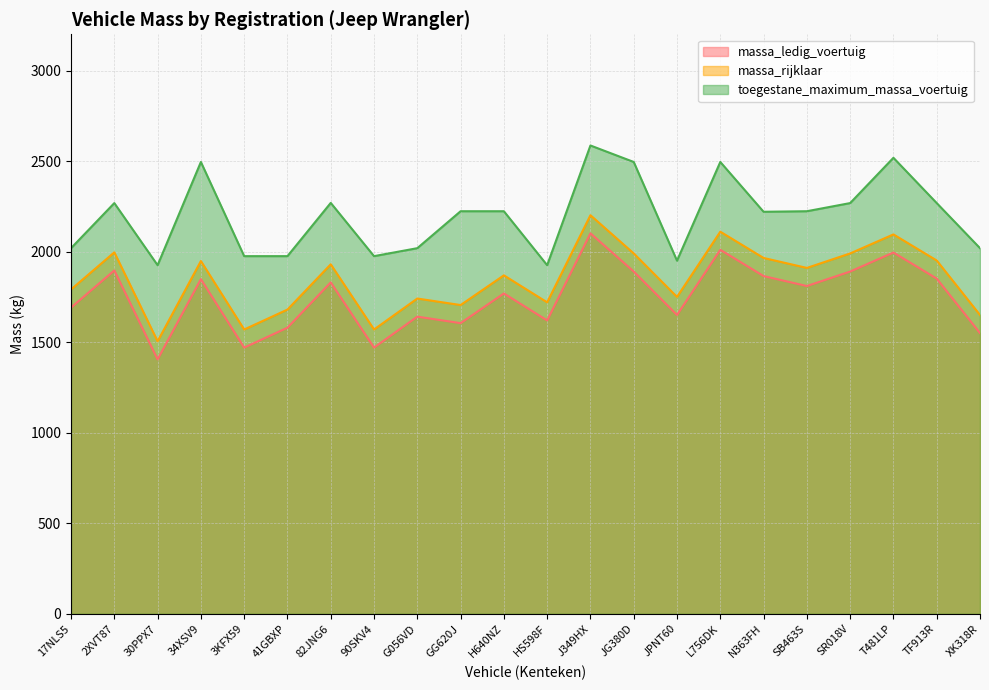

What value does the massa_rijklaar series have at HS598F?

1720